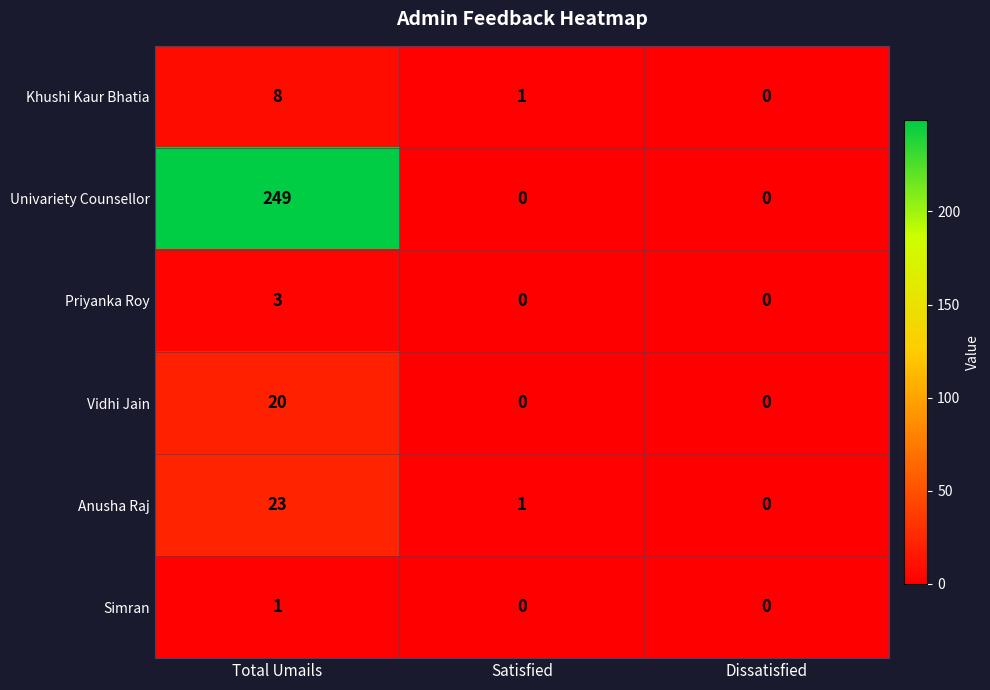

Where does the Anusha Raj series first go above 1?

Total Umails